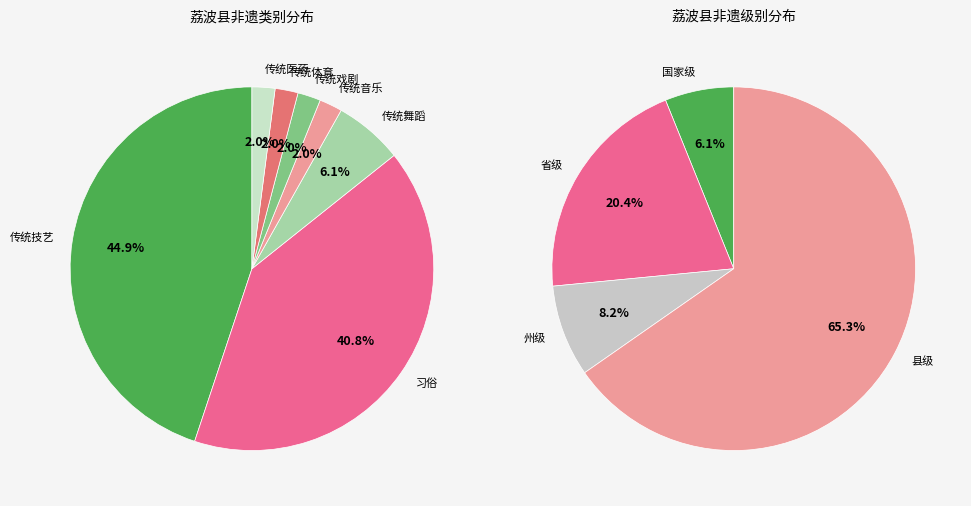

Which category has the smallest portion of the pie?

传统音乐